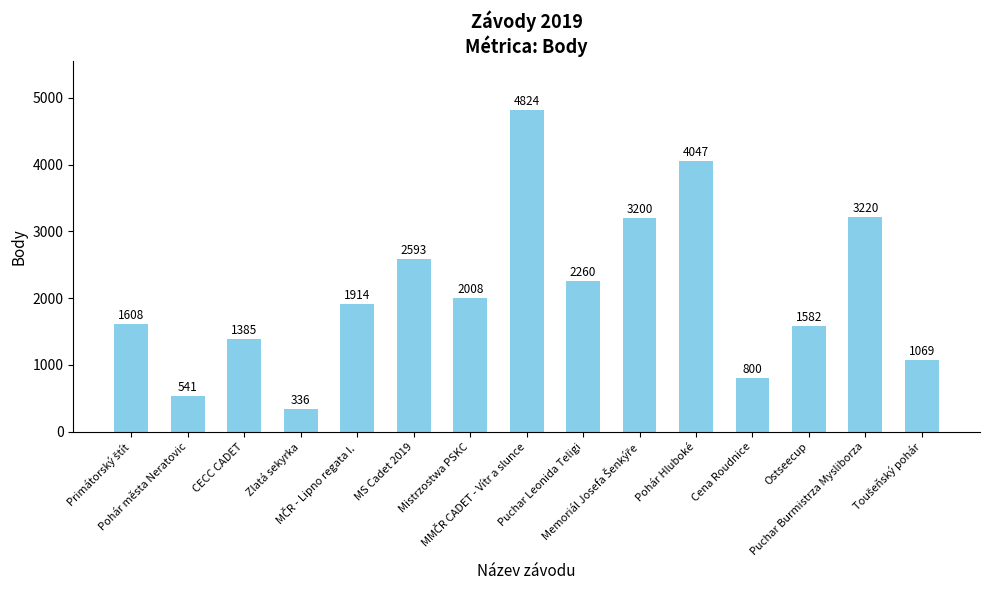

How many categories are shown in the chart?

15